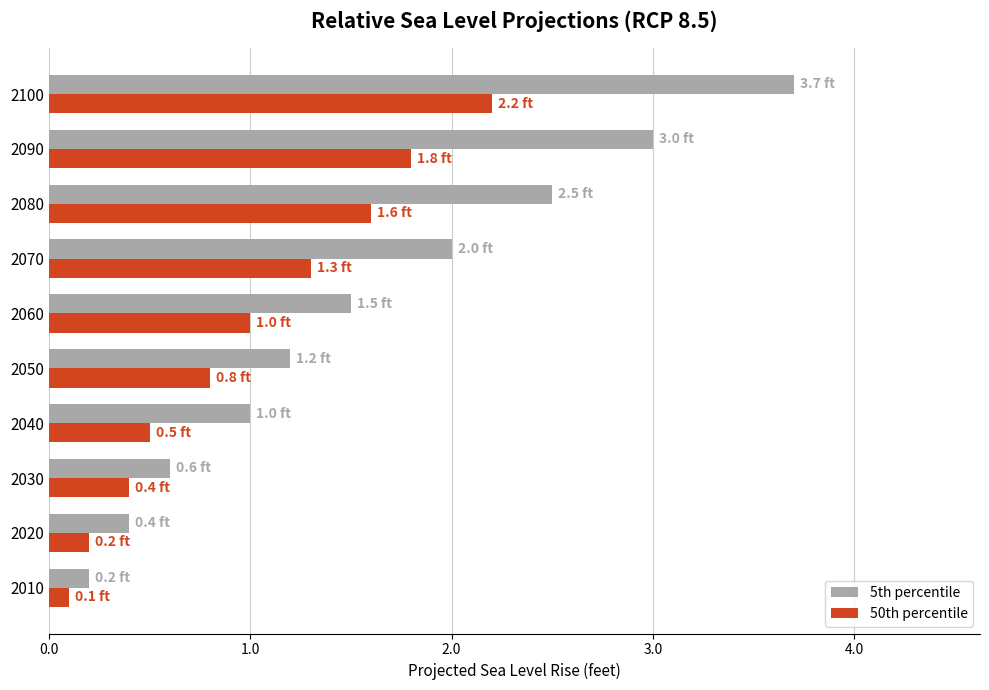

At which category is the sum across all series the highest?

2100